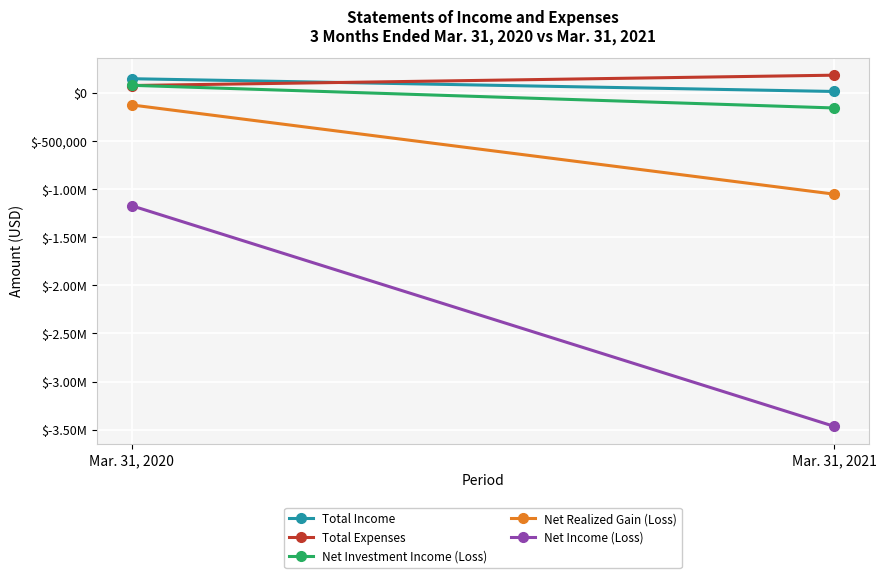

What is the total value across all series at Mar. 31, 2021?

-4482458